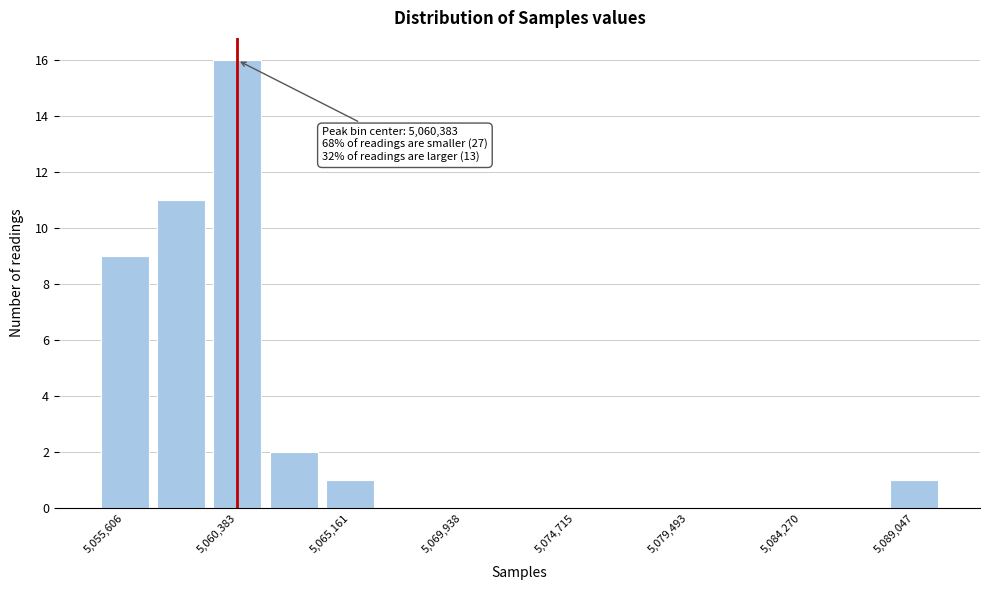

Which range on the x-axis has the tallest bar?

5059000 to 5061500